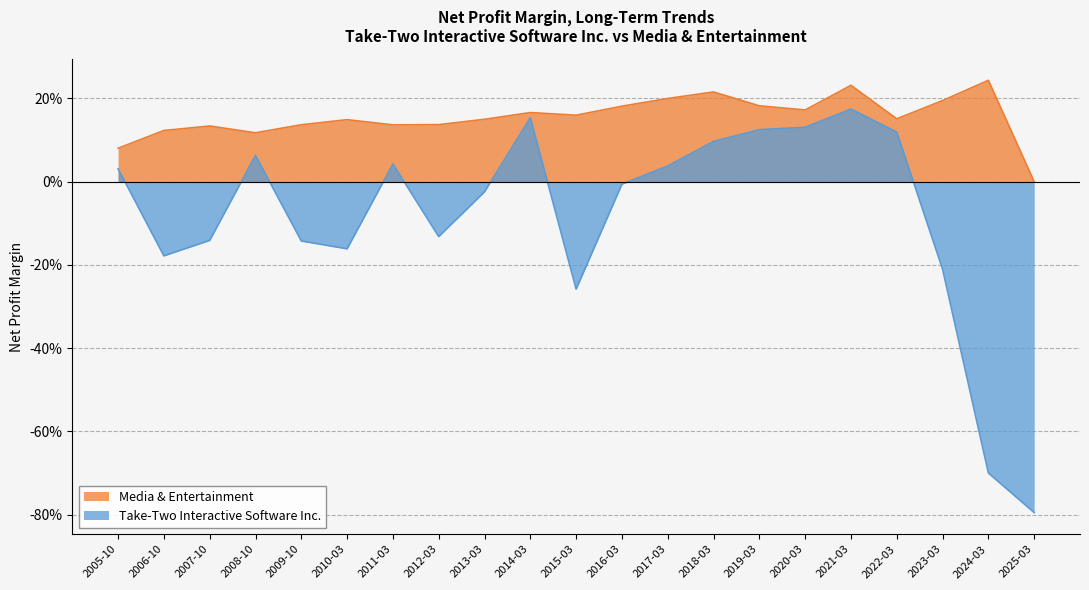

What is the value of the Media & Entertainment point at the 10th from the left?

0.2